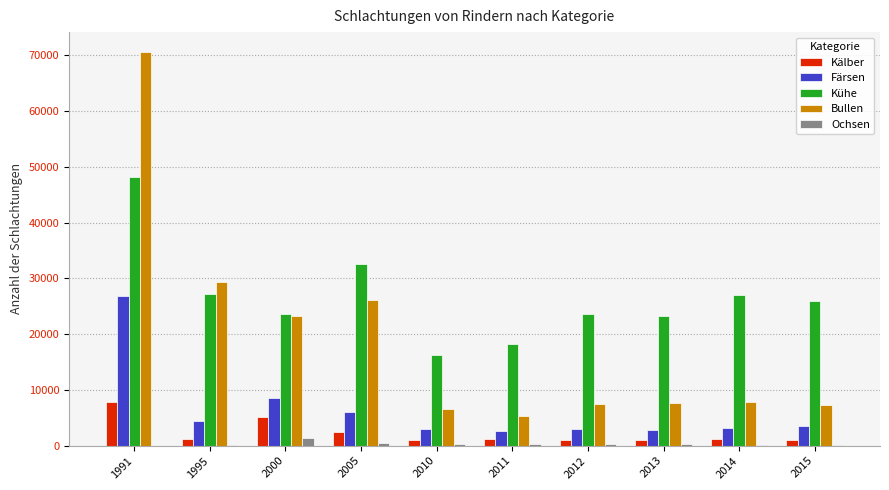

The value of Färsen at 1991 is 26874. True or false?

True